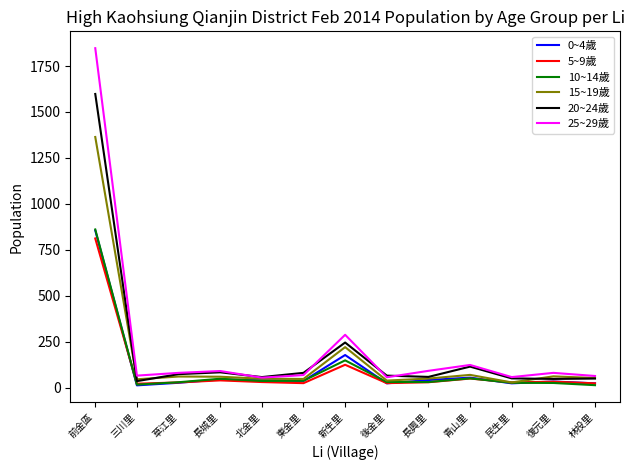

Which series has the largest total across all categories?

25~29歲